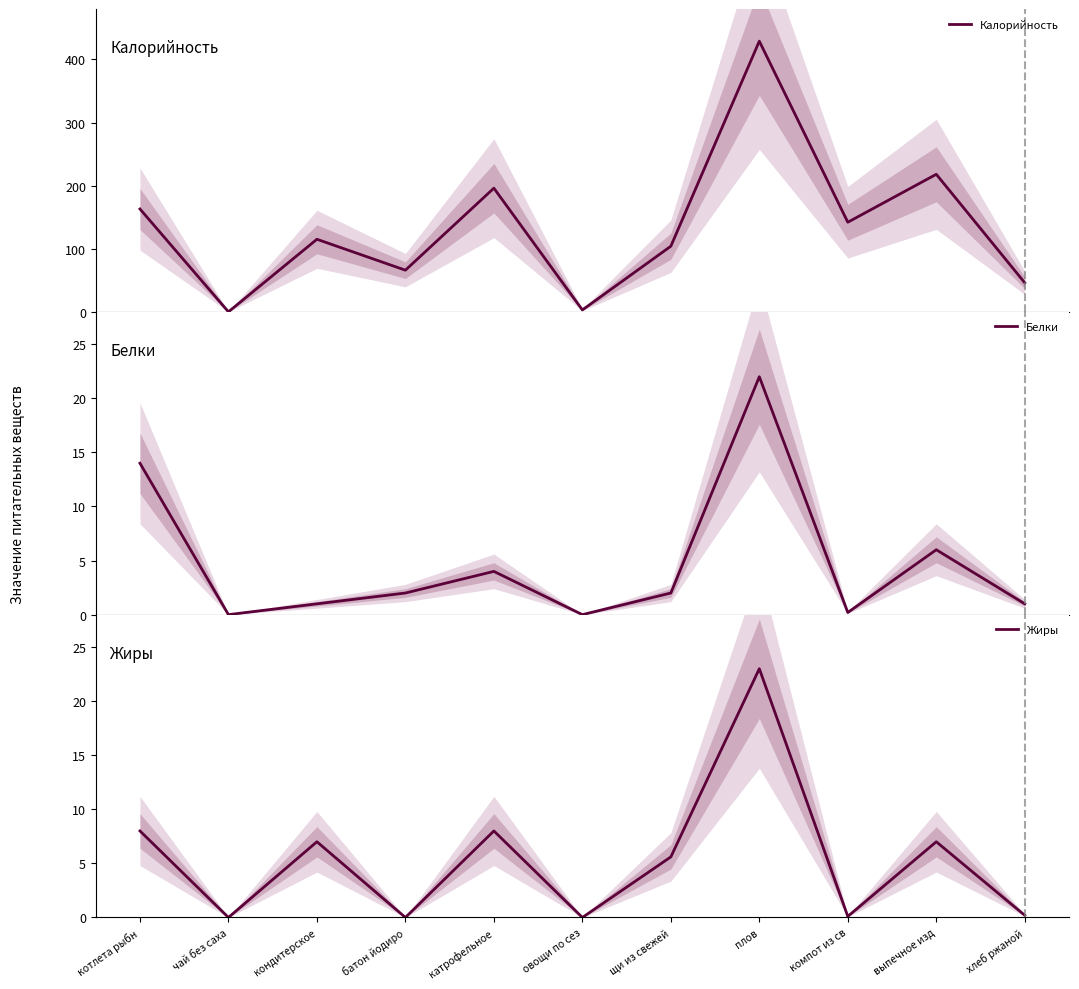

In Белки, how many points are higher than both neighbors (excluding endpoints)?

3